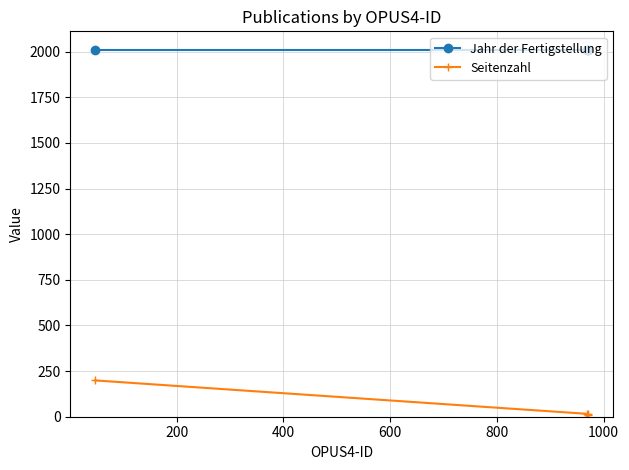

True or false: Jahr der Fertigstellung has more than 2 interior local peaks.

False